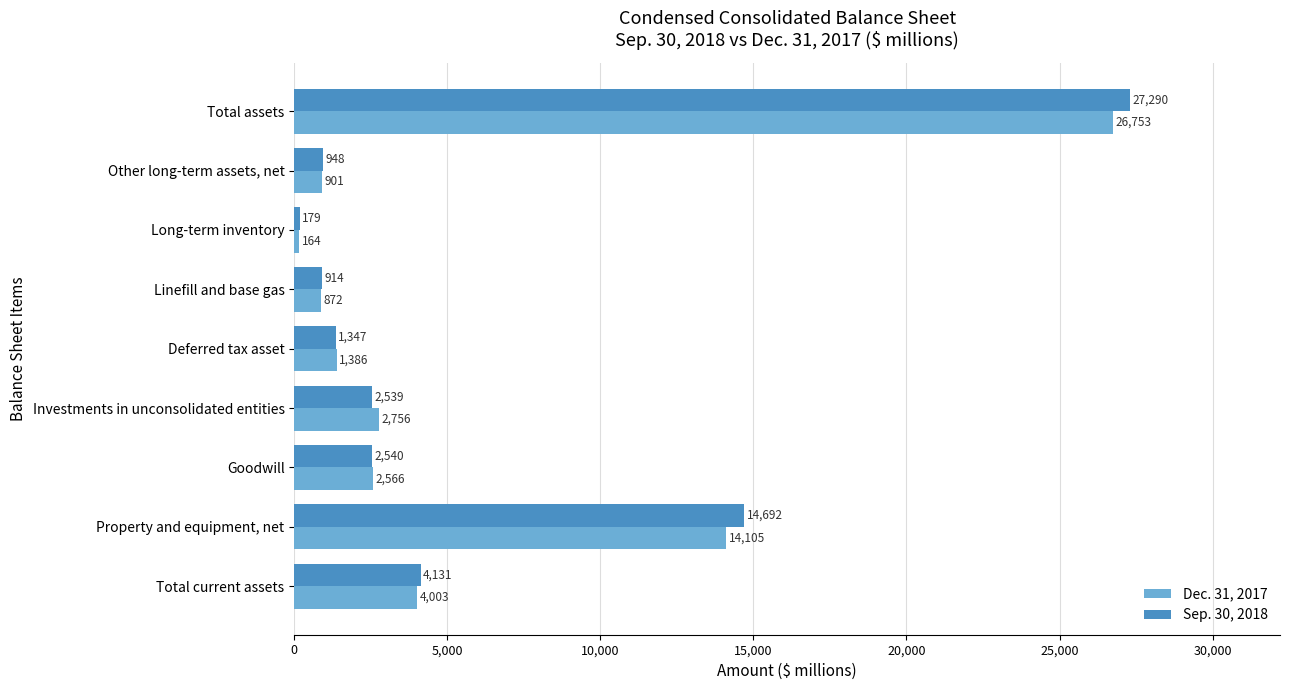

What is the total value across all series at Long-term inventory?

343